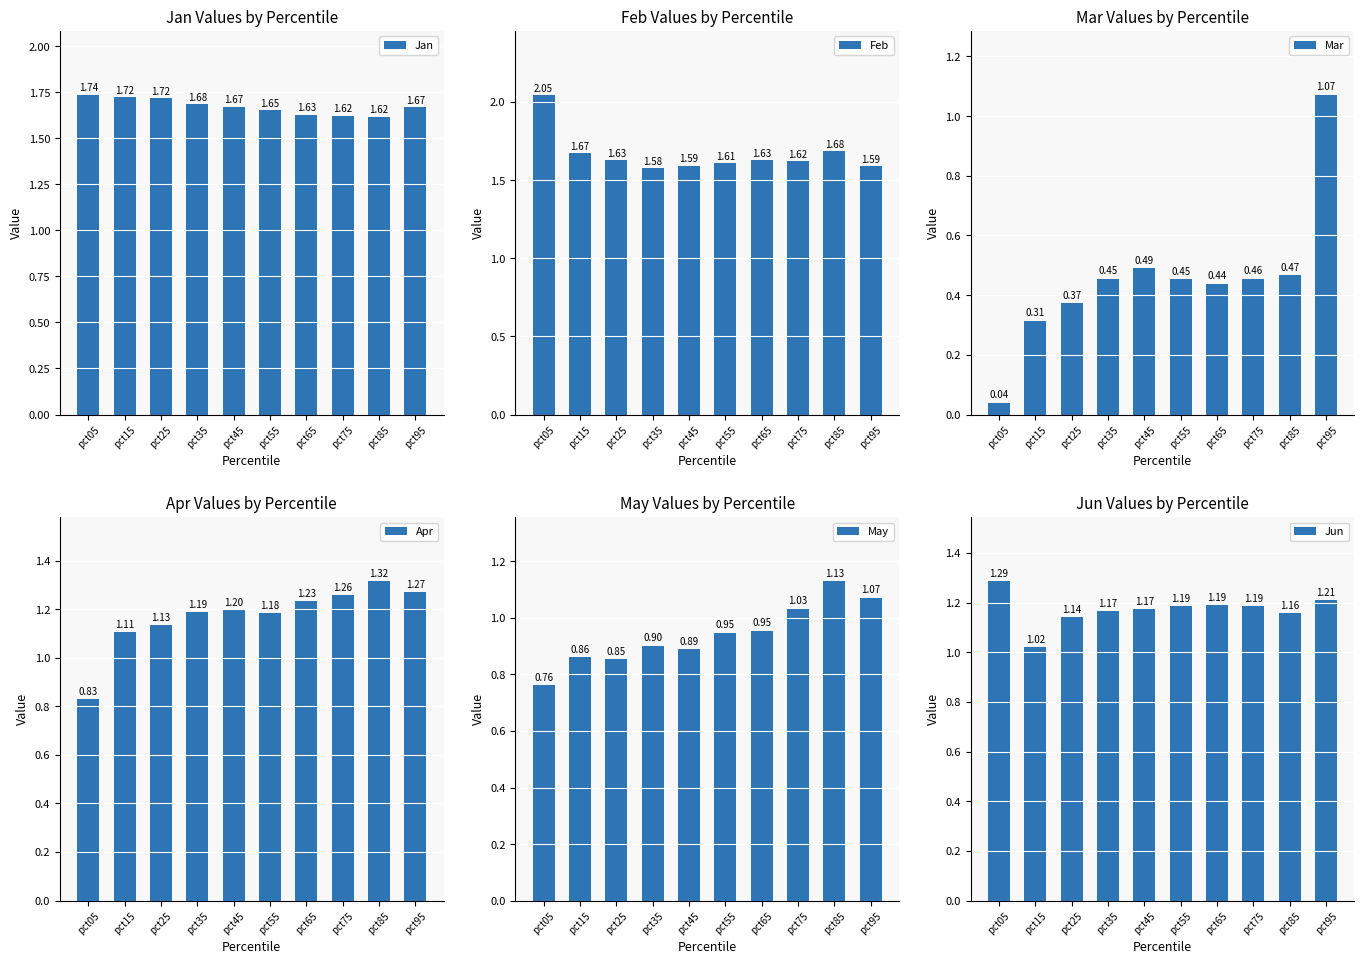

What is the total value across all series at pct25?

6.8